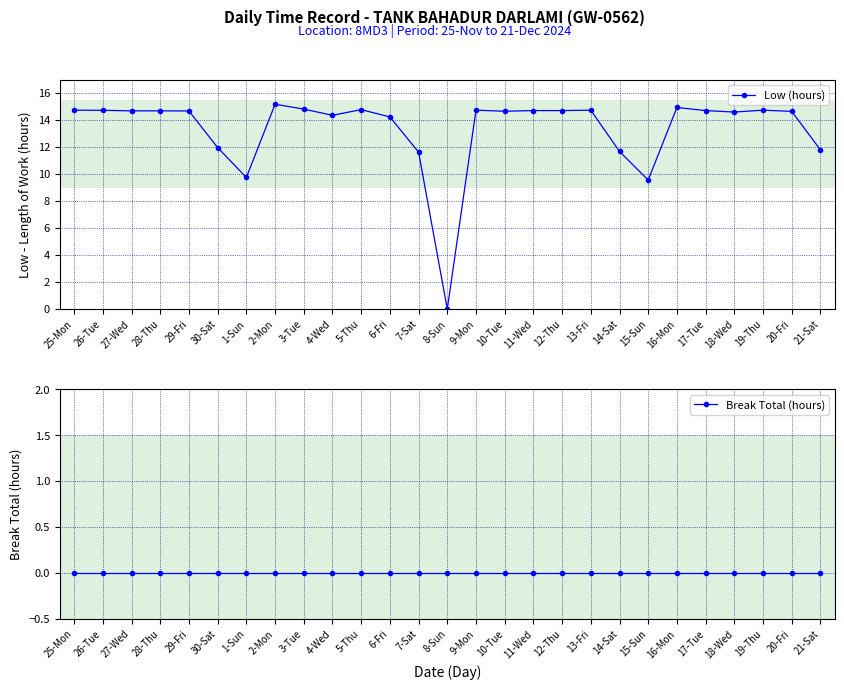

True or false: Break Total (hours) and Low (hours) cross at least once.

False